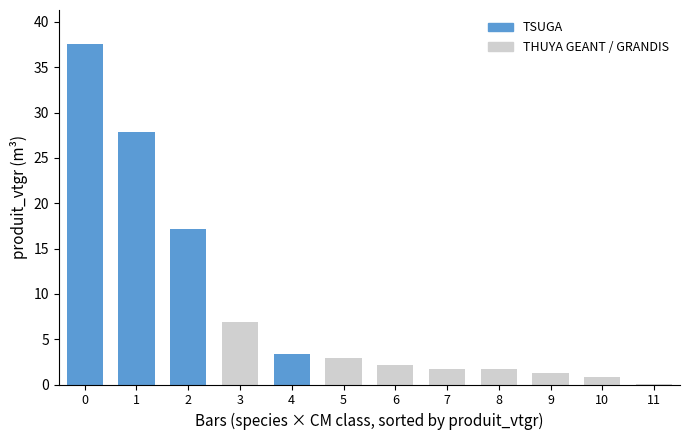

What is the change in value from 2 to 5?

-14.2